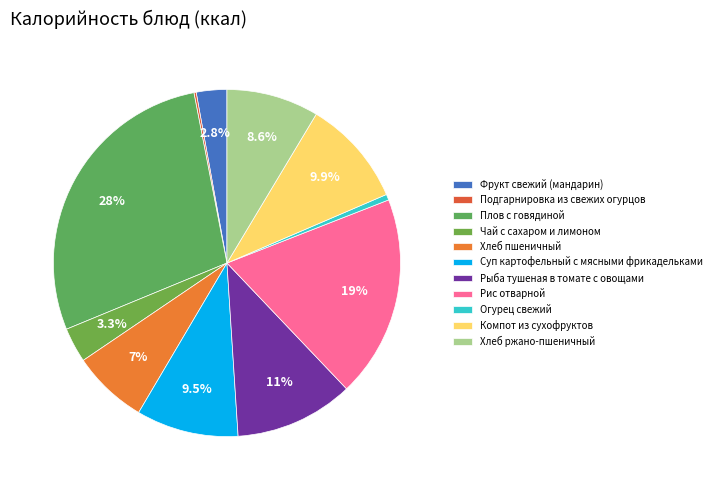

The Огурец свежий slice represents 1% of the pie. True or false?

True